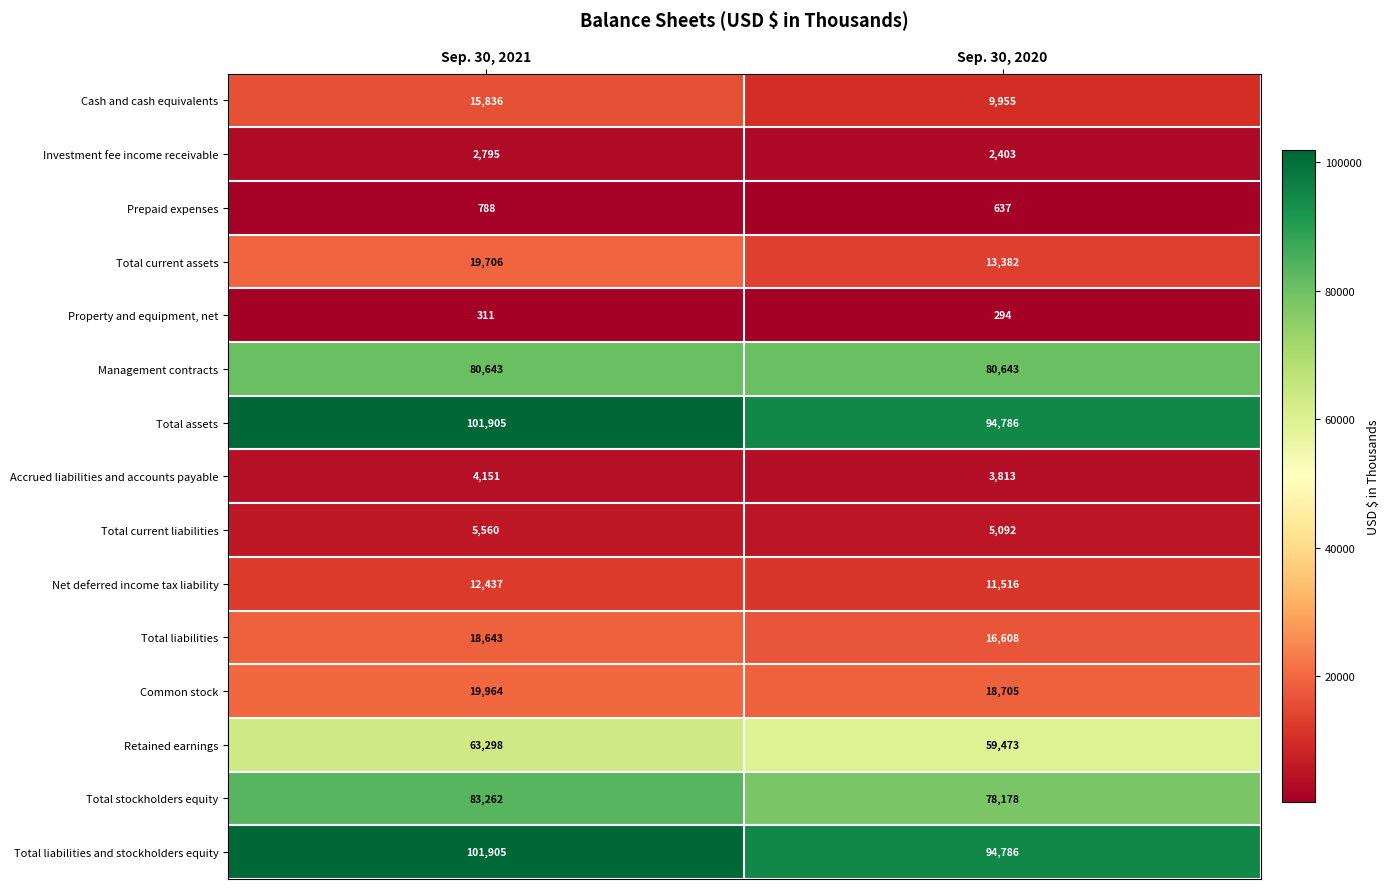

True or false: Management contracts has a value of 80643 at Sep. 30, 2021.

True